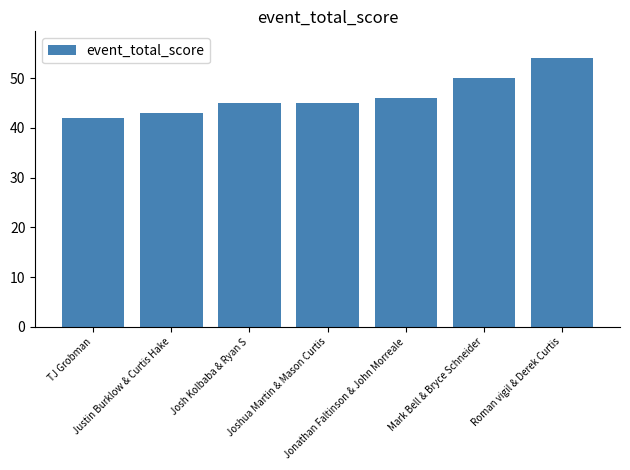

What is the label of the 7th bar from the left?

Roman vigil & Derek Curtis